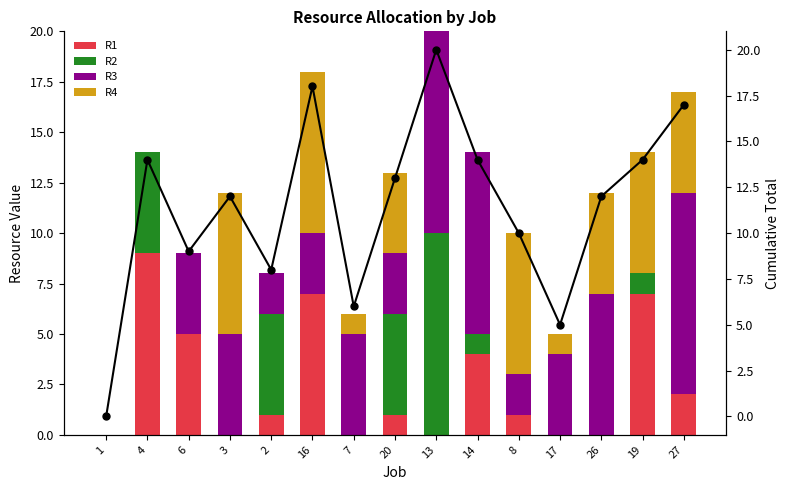

How many groups of bars are there?

15